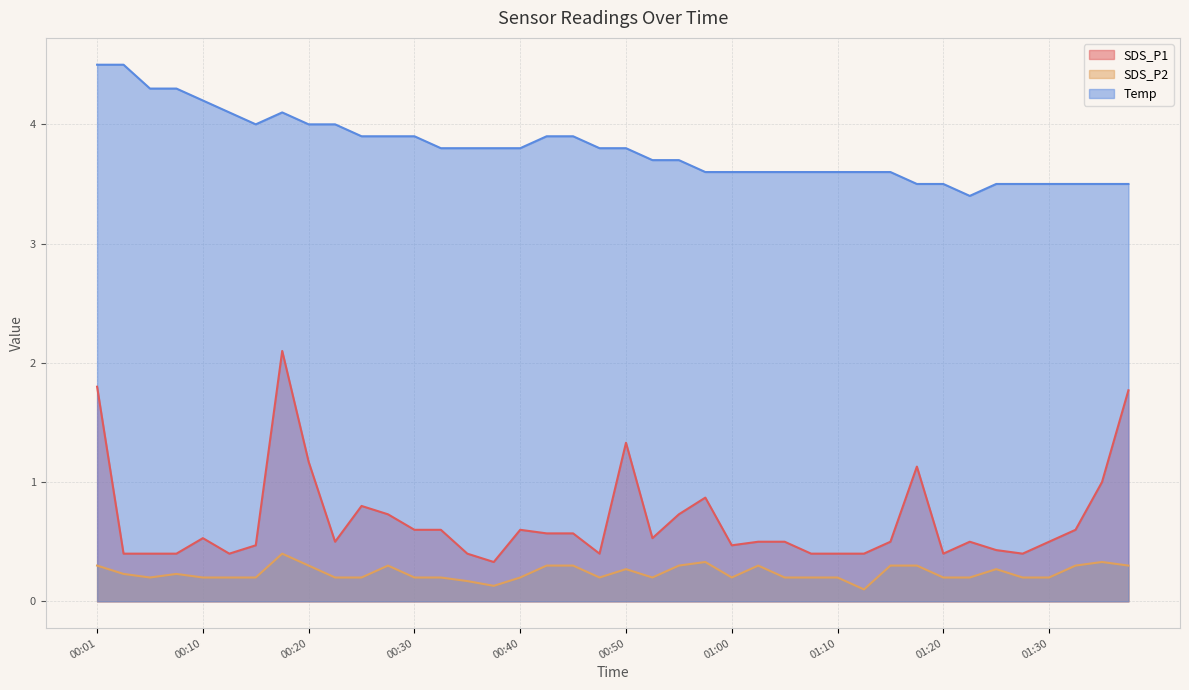

How many lines are shown in the chart?

3